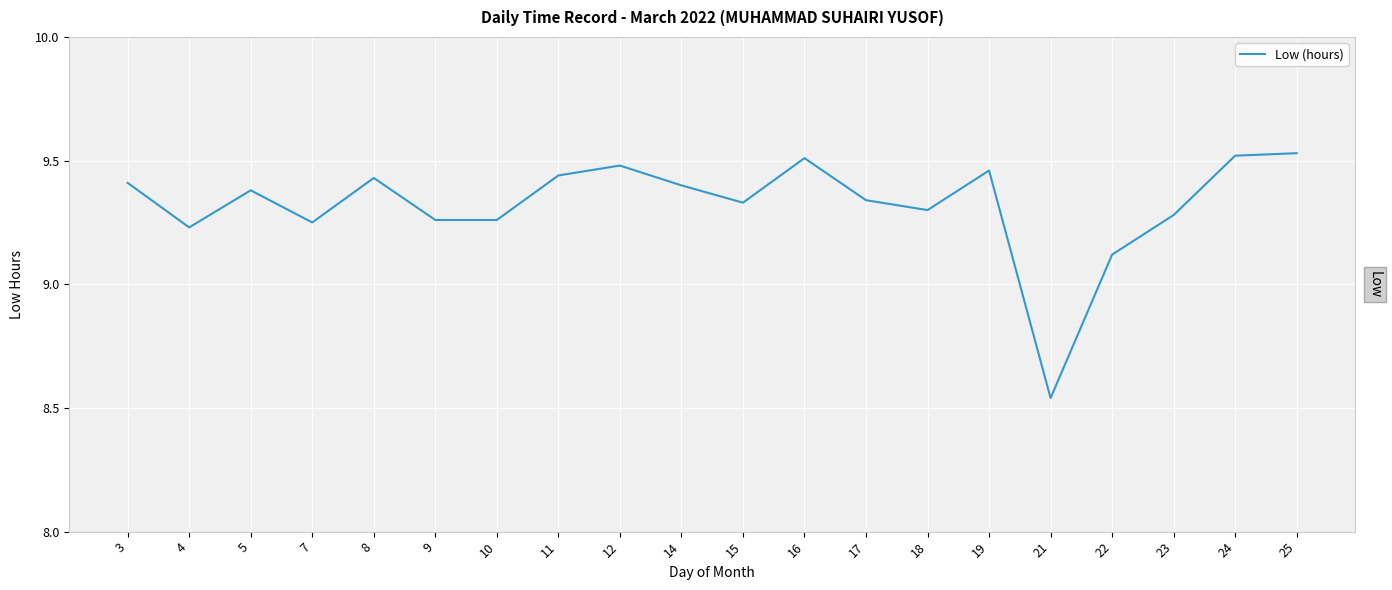

Which label corresponds to the smallest value in the chart?

21